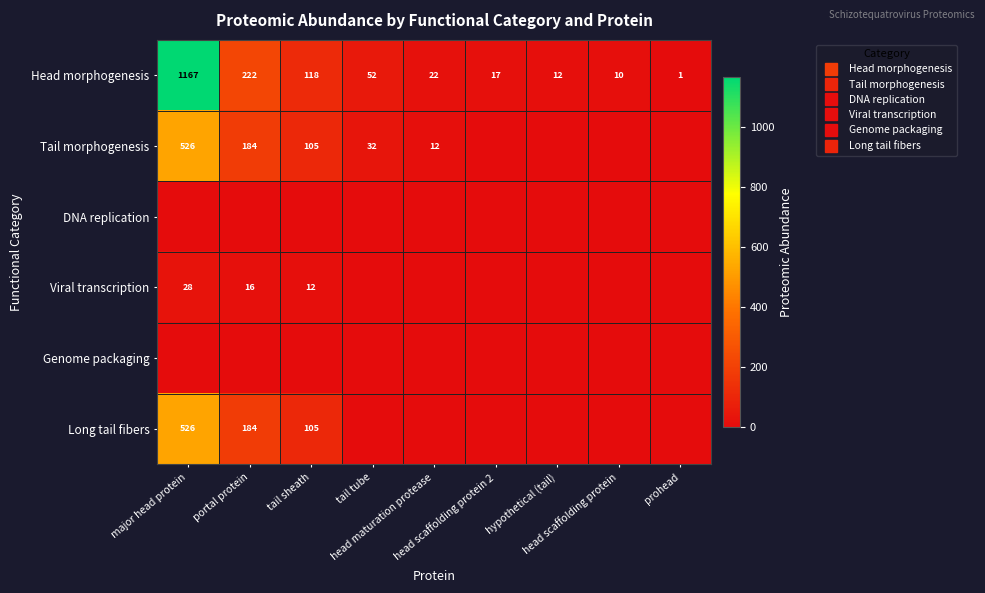

Is it true that Head morphogenesis equals 5.2 at hypothetical (tail)?

False